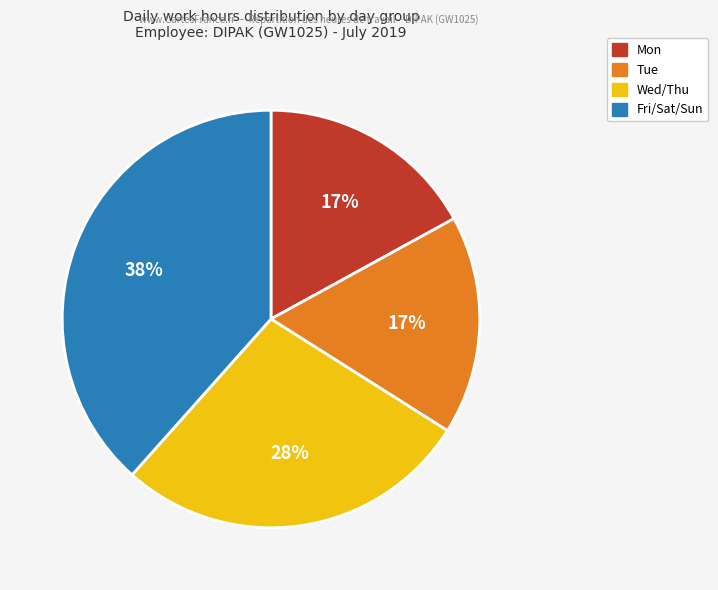

Is there a majority slice in this chart?

No